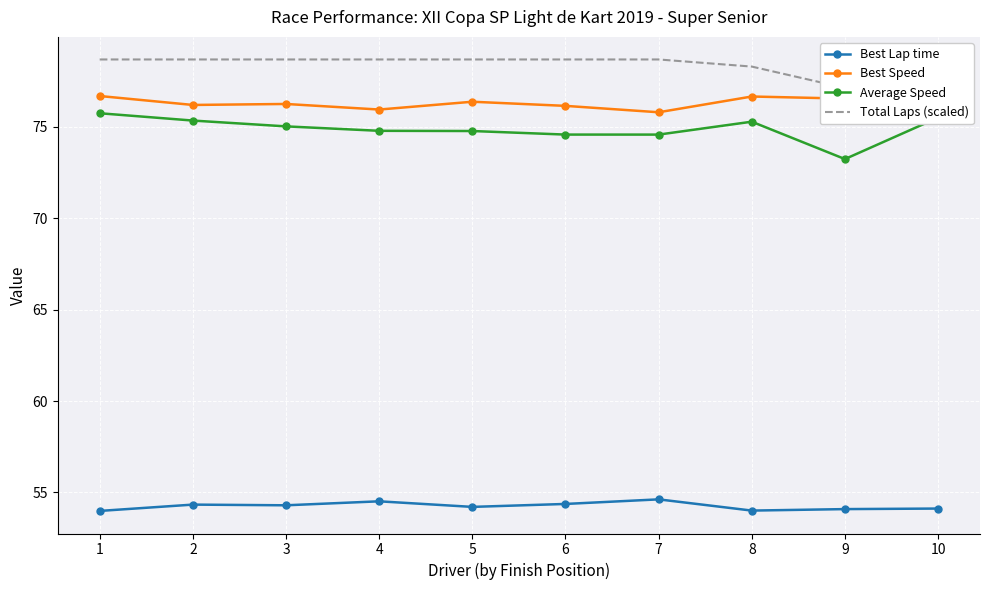

What is the total value across all series at 6?

283.8